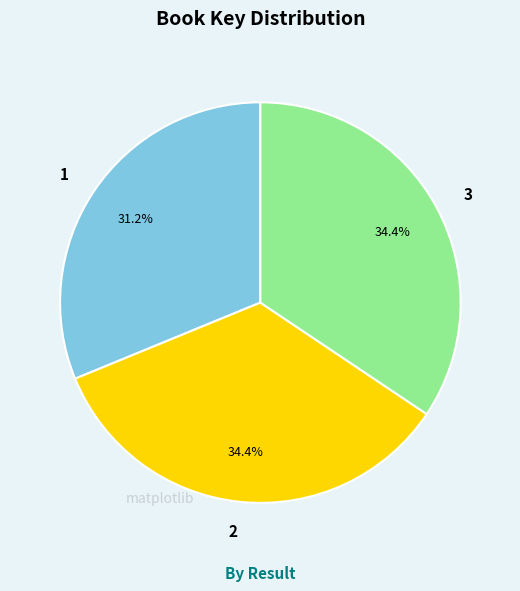

What percentage is NOT represented by 3?

65.6%